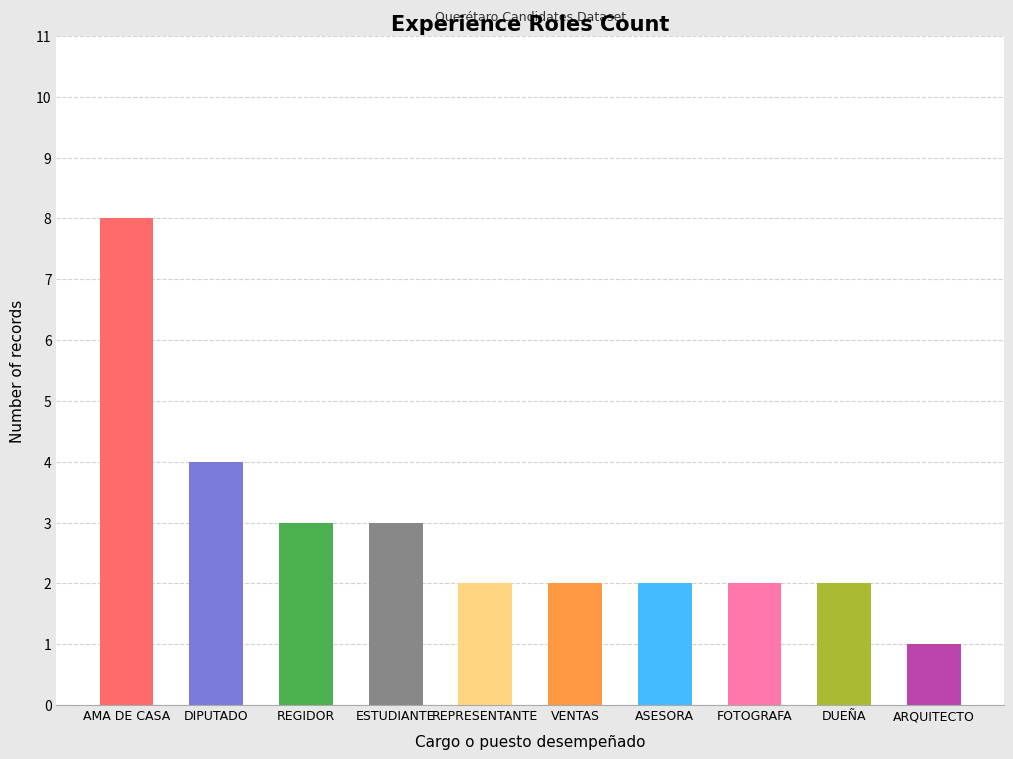

Reading left to right, what are all the values shown in this chart?

AMA DE CASA=8	DIPUTADO=4	REGIDOR=3	ESTUDIANTE=3	REPRESENTANTE=2	VENTAS=2	ASESORA=2	FOTOGRAFA=2	DUEÑA=2	ARQUITECTO=1